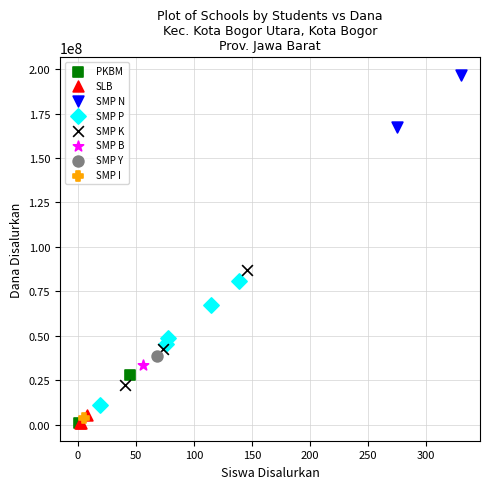

What are all the series names shown in the legend?

PKBM, SLB, SMP N, SMP P, SMP K, SMP B, SMP Y, SMP I